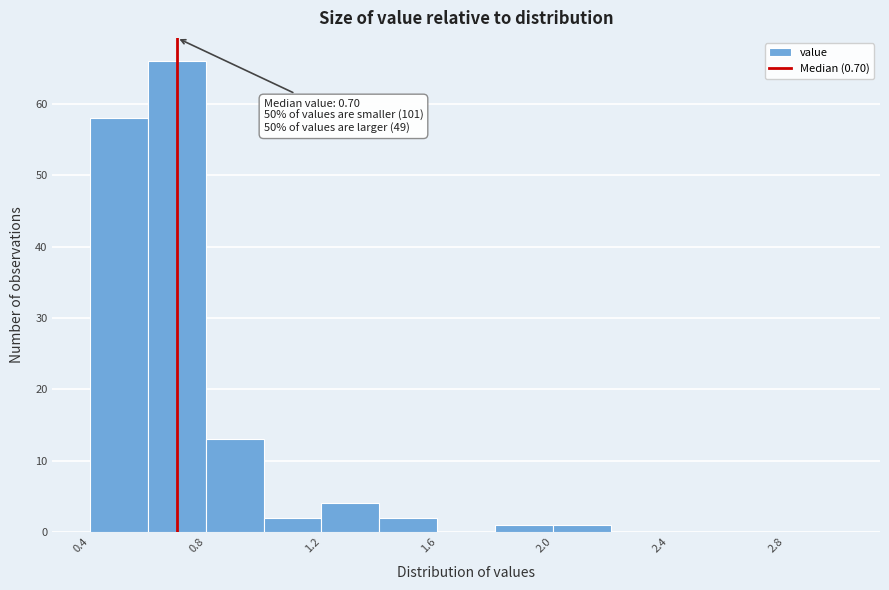

Which range on the x-axis has the tallest bar?

0.6 to 0.8